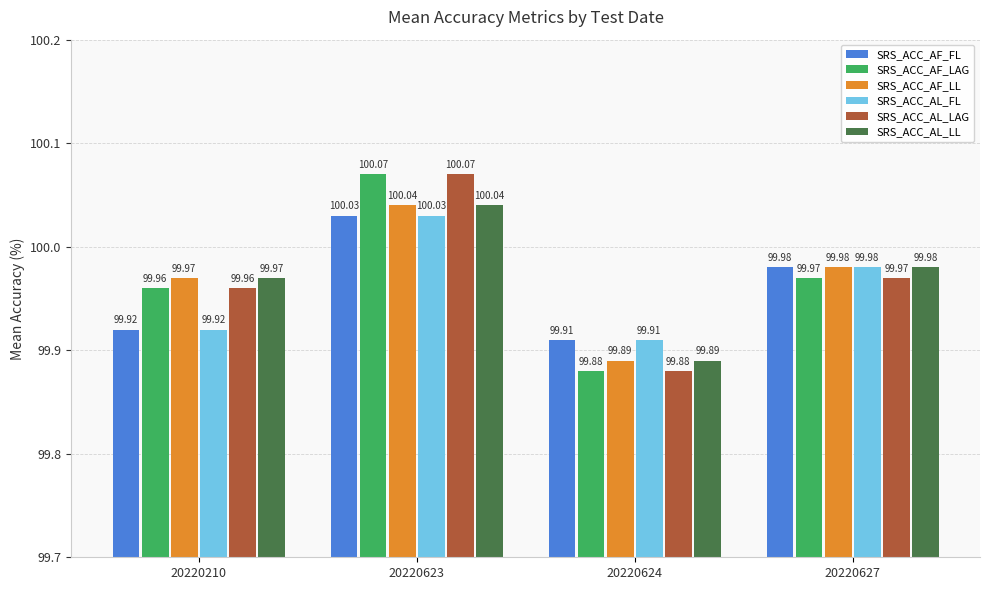

How many bars are there in total?

24